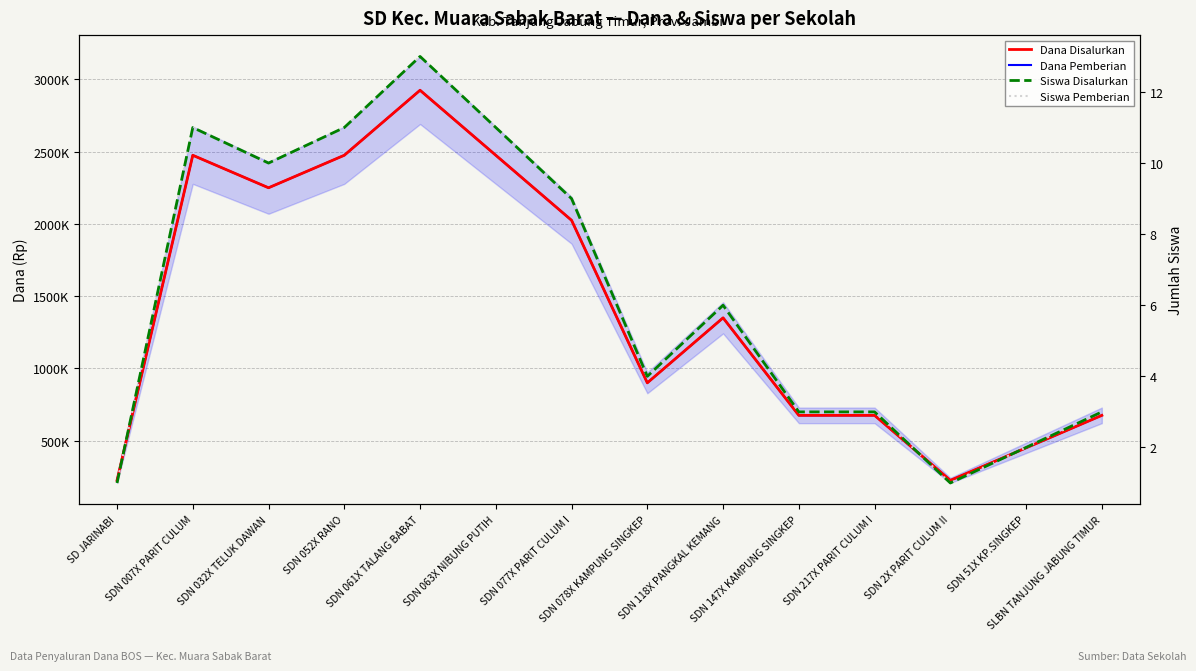

What is the greatest value displayed?

2925000